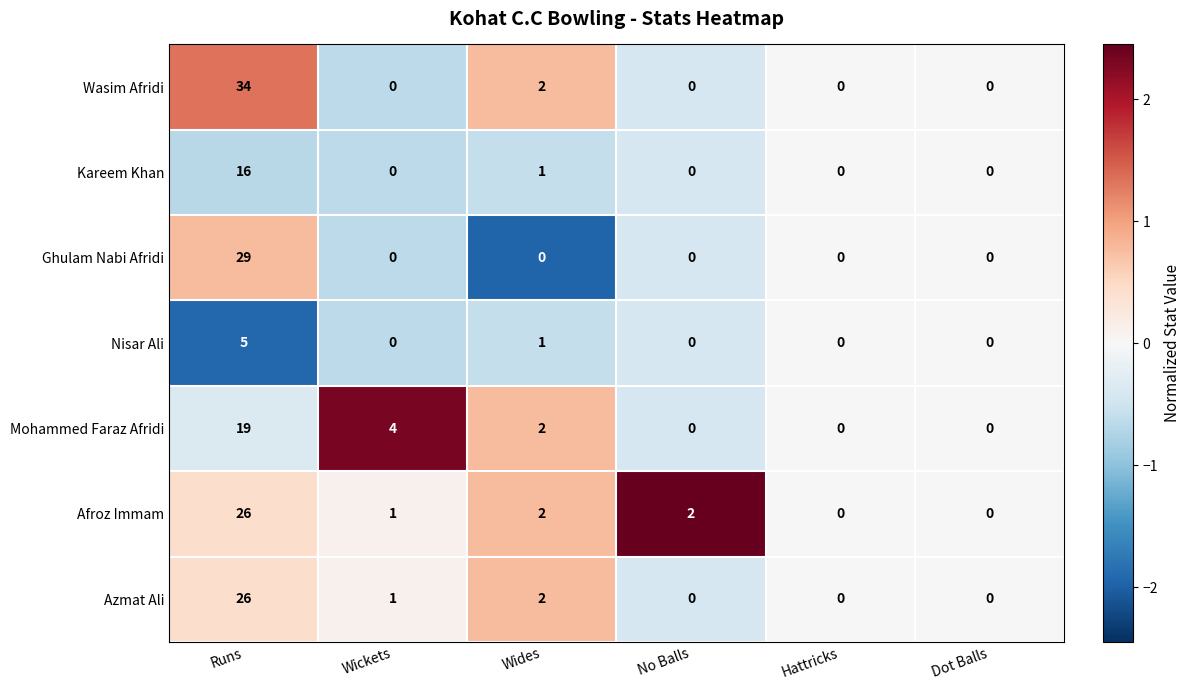

How many distinct data groups are displayed?

7